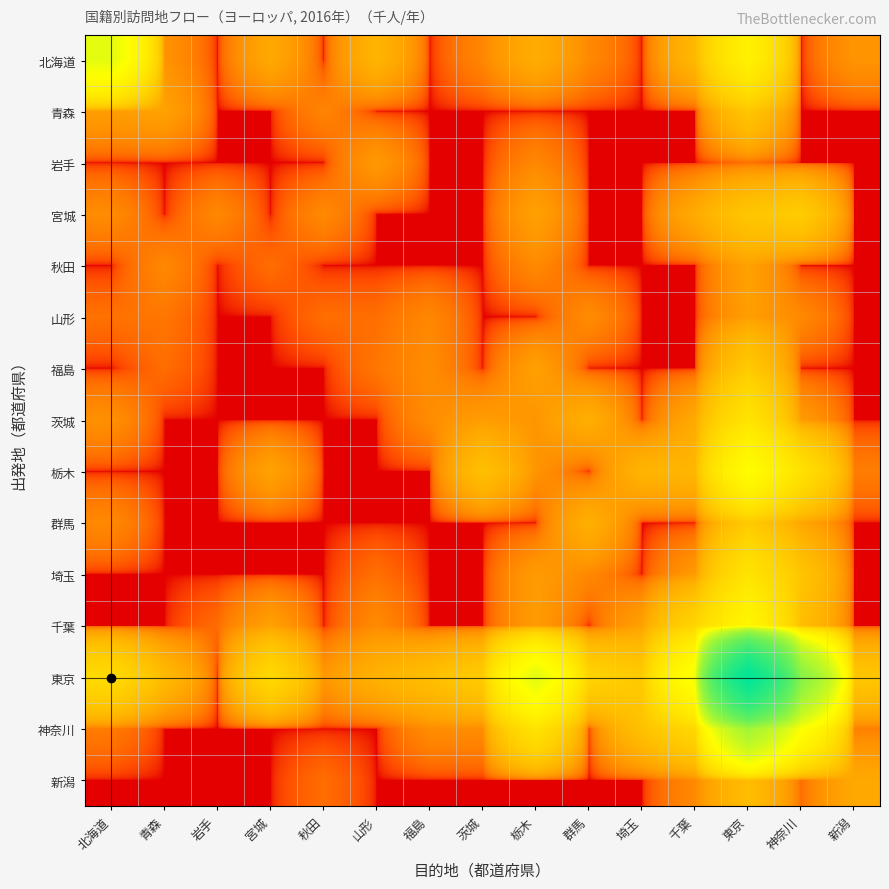

Reading left to right, list all the values displayed in this chart.

北海道: 北海道=24.8	青森=0.3	岩手=0.0	宮城=0.8	秋田=0.0	山形=1.2	福島=0.0	茨城=0.2	栃木=0.9	群馬=0.2	埼玉=0.0	千葉=1.3	東京=10.9	神奈川=0.0	新潟=0.4
青森: 北海道=0.5	青森=0.6	岩手=0.0	宮城=0.0	秋田=0.2	山形=0.0	福島=0.0	茨城=0.0	栃木=0.0	群馬=0.0	埼玉=0.0	千葉=0.0	東京=2.2	神奈川=0.0	新潟=0.0
岩手: 北海道=0.0	青森=0.0	岩手=0.0	宮城=0.0	秋田=0.0	山形=0.4	福島=0.0	茨城=0.0	栃木=0.2	群馬=0.0	埼玉=0.0	千葉=0.0	東京=0.1	神奈川=0.0	新潟=0.0
宮城: 北海道=0.3	青森=0.0	岩手=0.2	宮城=0.0	秋田=0.2	山形=0.0	福島=0.0	茨城=0.0	栃木=0.6	群馬=0.0	埼玉=0.0	千葉=0.8	東京=2.2	神奈川=2.7	新潟=0.0
秋田: 北海道=0.0	青森=0.2	岩手=0.0	宮城=0.1	秋田=0.0	山形=0.0	福島=0.0	茨城=0.0	栃木=0.2	群馬=0.0	埼玉=0.0	千葉=0.0	東京=0.6	神奈川=0.0	新潟=0.0
山形: 北海道=0.1	青森=0.1	岩手=0.0	宮城=0.0	秋田=0.1	山形=0.1	福島=0.2	茨城=0.0	栃木=0.0	群馬=0.3	埼玉=0.0	千葉=0.0	東京=0.5	神奈川=0.2	新潟=0.0
福島: 北海道=0.0	青森=0.1	岩手=0.0	宮城=0.0	秋田=0.0	山形=0.1	福島=0.3	茨城=0.0	栃木=0.6	群馬=0.0	埼玉=0.0	千葉=0.0	東京=2.5	神奈川=0.0	新潟=0.0
茨城: 北海道=0.3	青森=0.0	岩手=0.0	宮城=0.0	秋田=0.0	山形=0.0	福島=0.3	茨城=0.5	栃木=0.4	群馬=1.0	埼玉=0.0	千葉=0.8	東京=6.5	神奈川=0.5	新潟=0.0
栃木: 北海道=0.0	青森=0.0	岩手=0.0	宮城=0.6	秋田=0.0	山形=0.0	福島=0.0	茨城=1.8	栃木=0.4	群馬=0.0	埼玉=1.2	千葉=1.3	東京=16.3	神奈川=6.0	新潟=0.2
群馬: 北海道=0.2	青森=0.0	岩手=0.0	宮城=0.0	秋田=0.0	山形=0.0	福島=0.0	茨城=0.0	栃木=0.0	群馬=1.0	埼玉=0.0	千葉=0.0	東京=2.5	神奈川=0.7	新潟=0.0
埼玉: 北海道=0.0	青森=0.0	岩手=0.0	宮城=0.0	秋田=0.0	山形=0.1	福島=0.0	茨城=0.0	栃木=0.5	群馬=0.2	埼玉=0.0	千葉=0.5	東京=6.4	神奈川=2.1	新潟=0.0
千葉: 北海道=0.0	青森=0.0	岩手=0.1	宮城=0.6	秋田=0.0	山形=0.3	福島=0.0	茨城=0.0	栃木=0.5	群馬=0.0	埼玉=0.6	千葉=3.8	東京=12.9	神奈川=1.7	新潟=0.0
東京: 北海道=4.7	青森=1.5	岩手=0.0	宮城=4.4	秋田=0.4	山形=1.1	福島=1.7	茨城=2.8	栃木=26.0	群馬=3.7	埼玉=2.6	千葉=20.2	東京=461.6	神奈川=81.8	新潟=2.3
神奈川: 北海道=0.1	青森=0.0	岩手=0.0	宮城=0.0	秋田=0.0	山形=0.0	福島=0.3	茨城=0.3	栃木=6.5	群馬=0.0	埼玉=1.9	千葉=4.1	東京=57.0	神奈川=18.1	新潟=0.2
新潟: 北海道=0.0	青森=0.0	岩手=0.0	宮城=0.0	秋田=0.1	山形=0.0	福島=0.0	茨城=0.0	栃木=0.0	群馬=0.0	埼玉=0.0	千葉=0.2	東京=1.6	神奈川=0.1	新潟=0.7